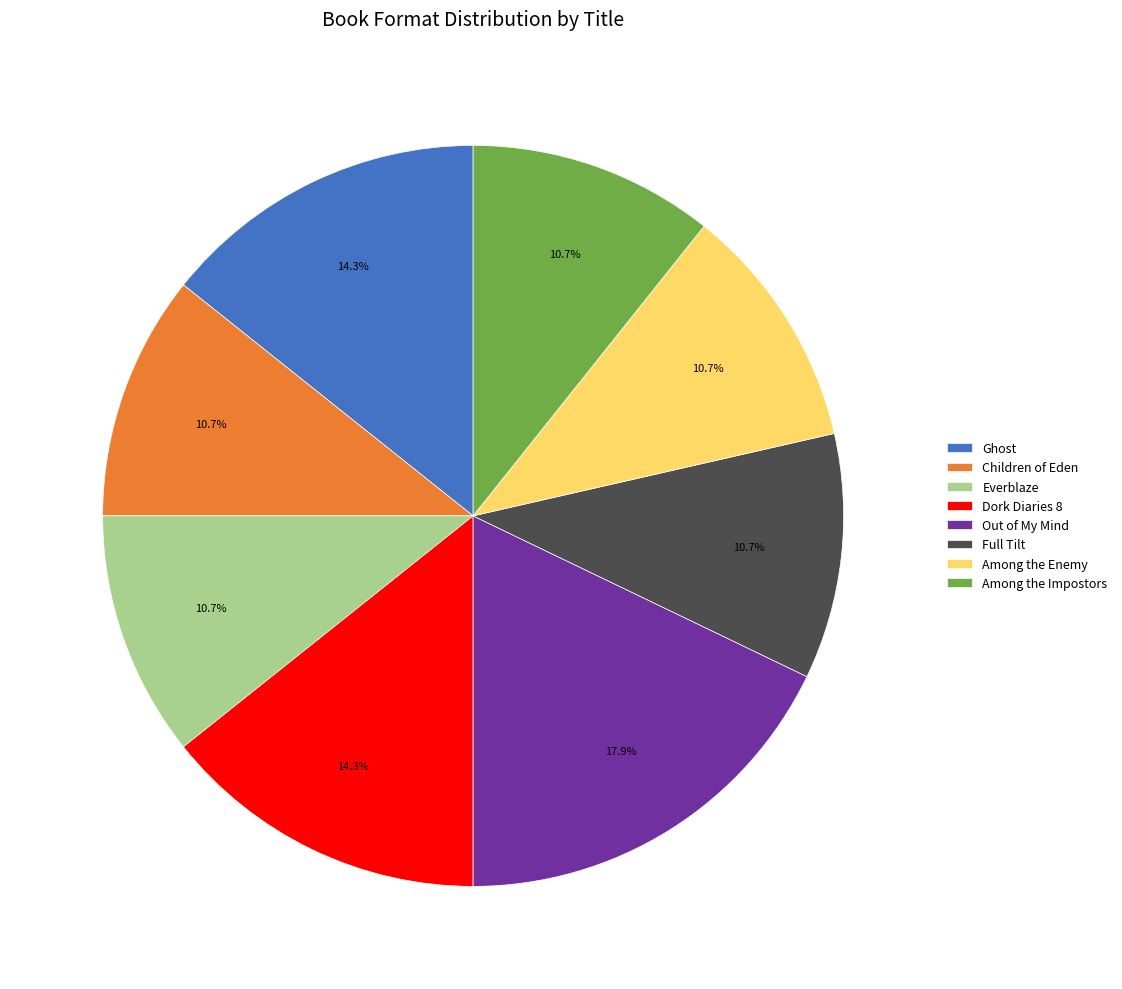

To the nearest percent, what is the difference between the largest and smallest slice percentages?

7%